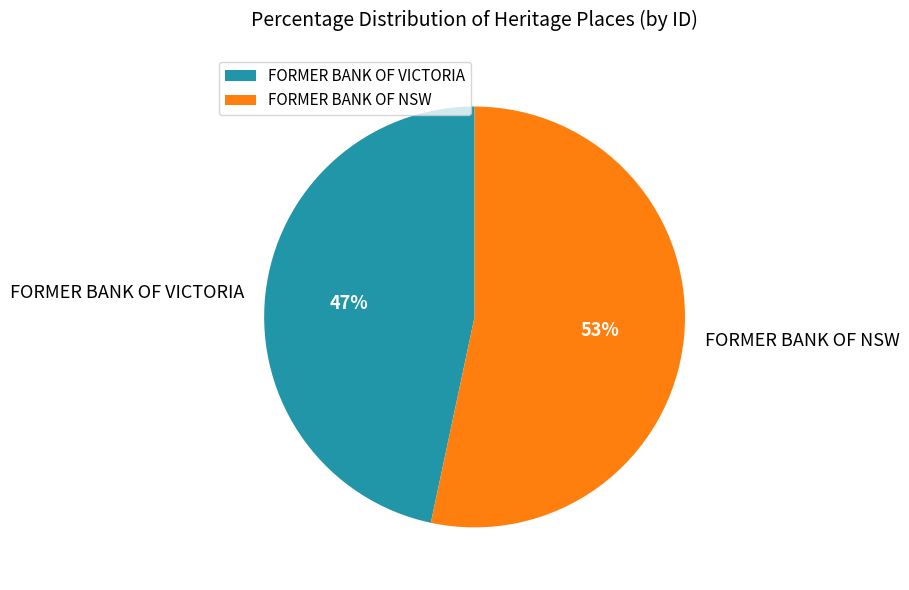

What is the largest slice in the pie chart?

FORMER BANK OF NSW